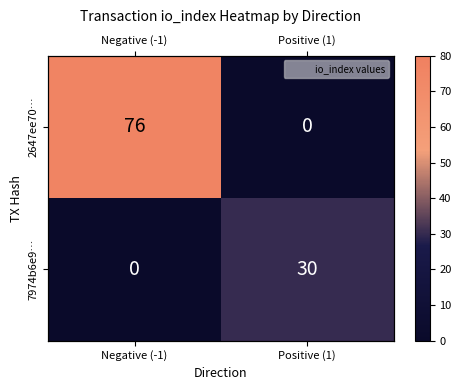

Which series has the largest total across all categories?

2647ee70…